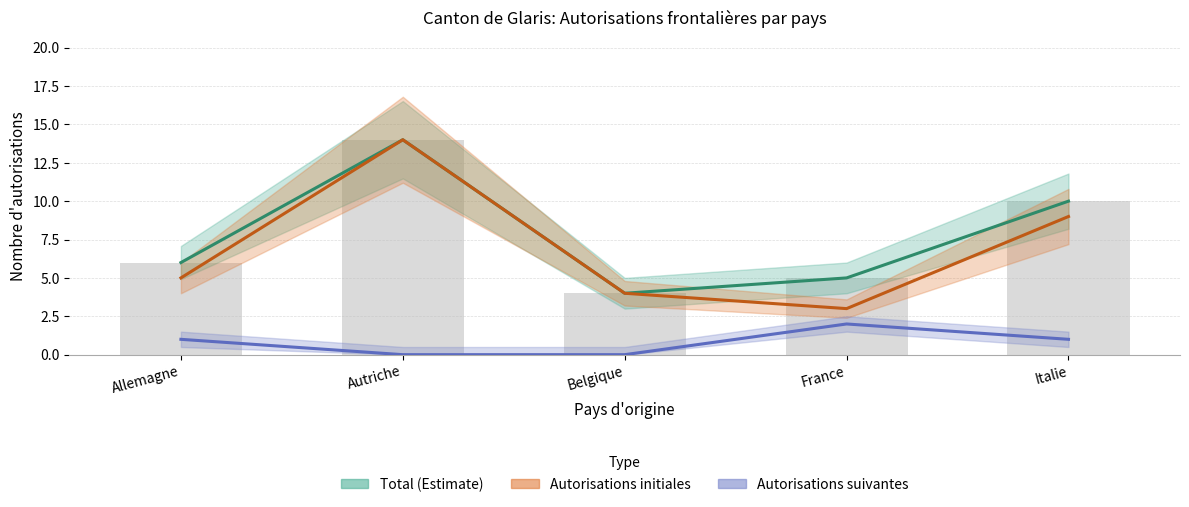

What is the total value across all series at Belgique?

8